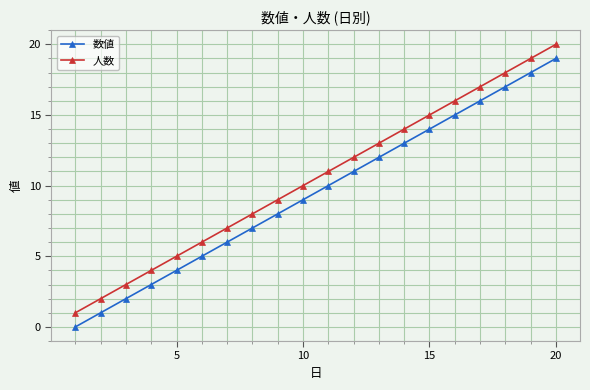

List the series in order of their overall mean, lowest first.

数値, 人数